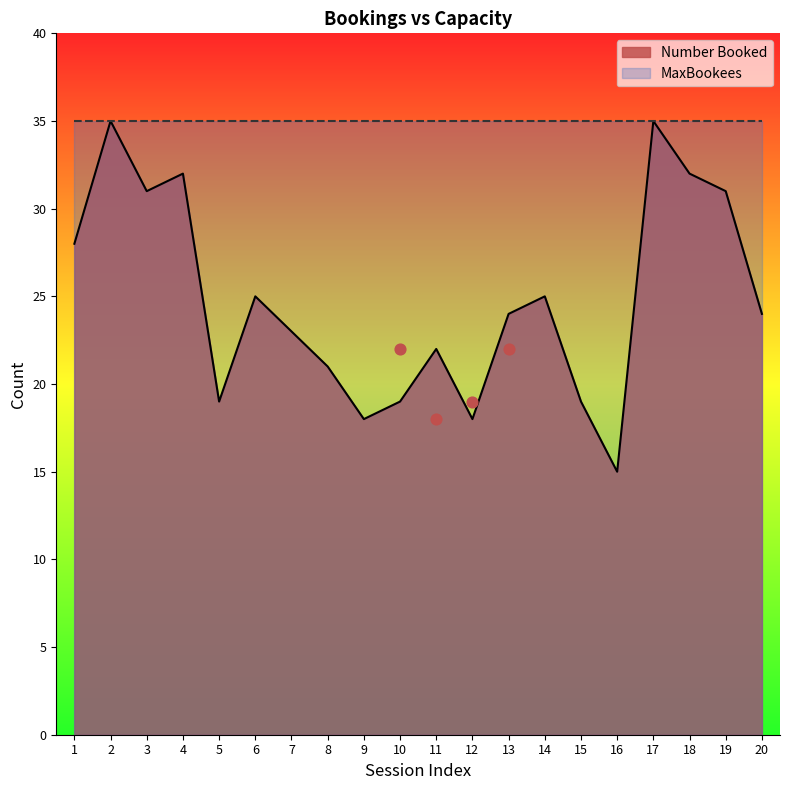

Which has a higher value, 2 or 6?

2